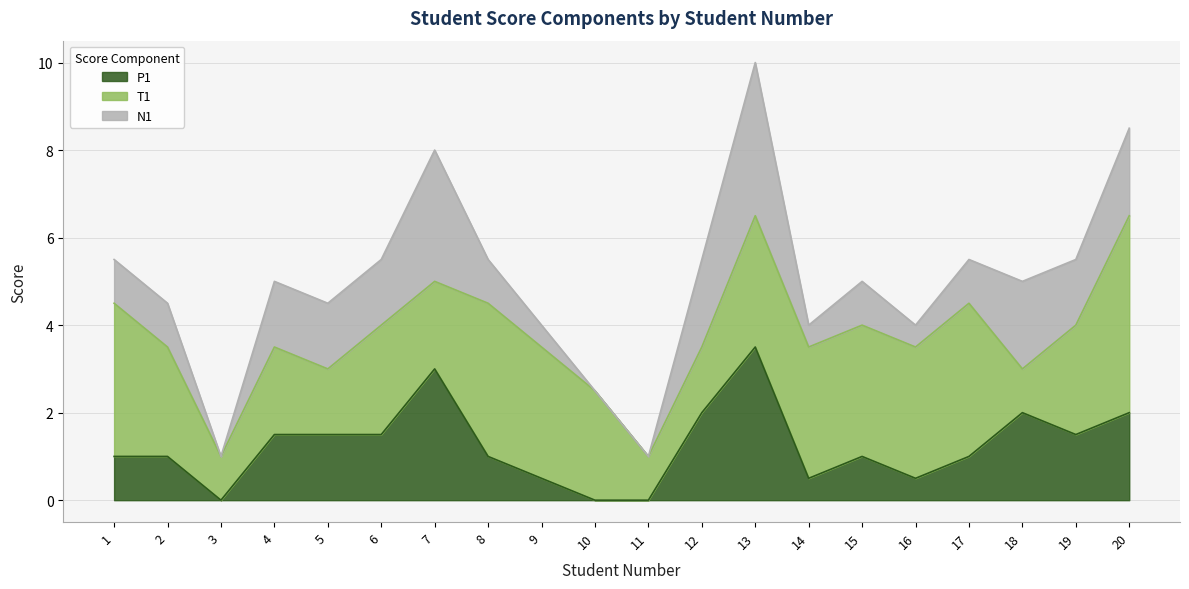

List the series in order of their peak value, lowest first.

P1, T1, N1